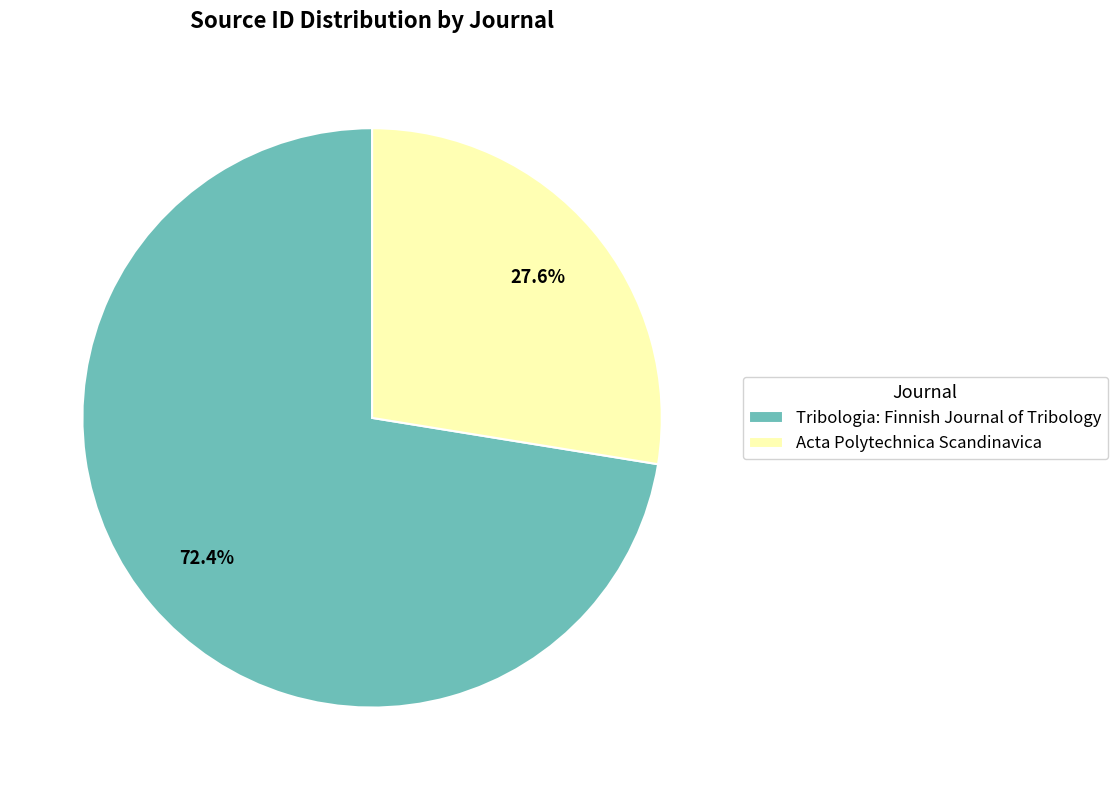

The Acta Polytechnica Scandinavica slice represents 28% of the pie. True or false?

True